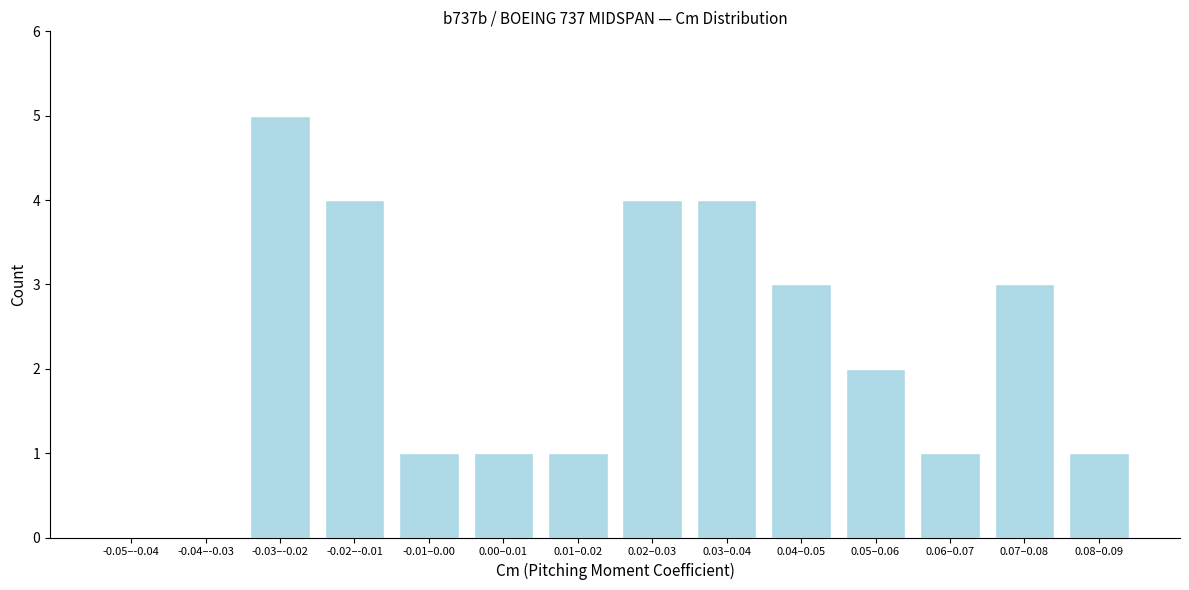

Reading left to right, list all the values displayed in this chart.

-0.05–-0.04=0	-0.04–-0.03=0	-0.03–-0.02=5	-0.02–-0.01=4	-0.01–0.00=1	0.00–0.01=1	0.01–0.02=1	0.02–0.03=4	0.03–0.04=4	0.04–0.05=3	0.05–0.06=2	0.06–0.07=1	0.07–0.08=3	0.08–0.09=1